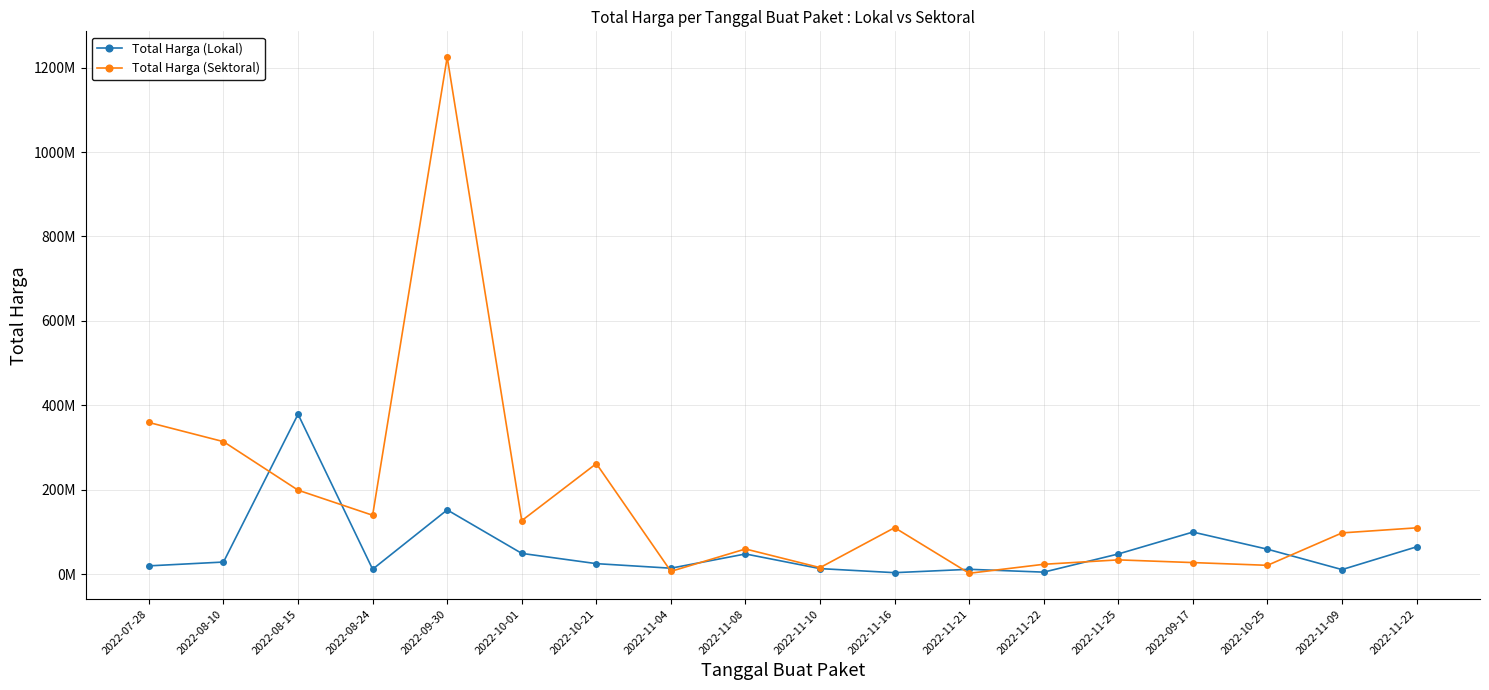

Reading left to right, list all the values displayed in this chart.

Total Harga (Lokal): 19950000	29000000	379075000	12000000	152477000	49478000	25200000	14400000	48140000	13442000	3825000	11800000	5093000	48140000	100000000	59375000	11100000	65000000
Total Harga (Sektoral): 359500000	314121780	199200000	139800000	1224682000	127000000	262118150	6936000	59935000	15787200	110389990	2395750	23680800	34132505	27720000	21231000	98000000	110000000